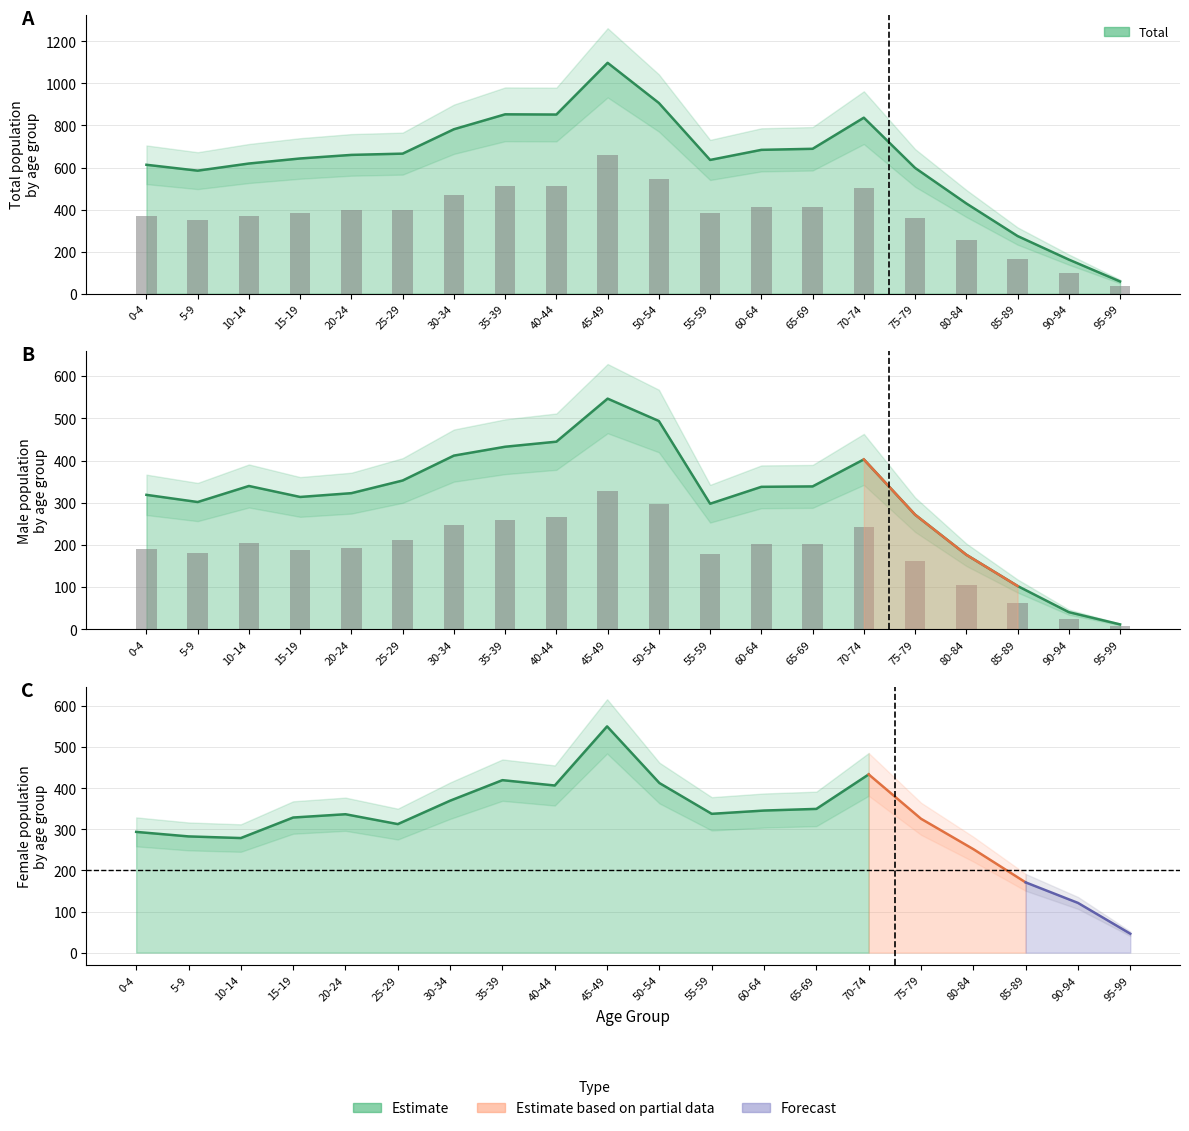

Reading left to right, transcribe all the data shown in this chart.

Total: 0-4=613	5-9=585	10-14=619	15-19=643	20-24=660	25-29=666	30-34=782	35-39=853	40-44=852	45-49=1098	50-54=907	55-59=636	60-64=684	65-69=689	70-74=837	75-79=598	80-84=429	85-89=274	90-94=162	95-99=58
Male: 0-4=319	5-9=302	10-14=340	15-19=314	20-24=323	25-29=353	30-34=412	35-39=433	40-44=445	45-49=547	50-54=494	55-59=298	60-64=338	65-69=339	70-74=403	75-79=272	80-84=177	85-89=103	90-94=41	95-99=12